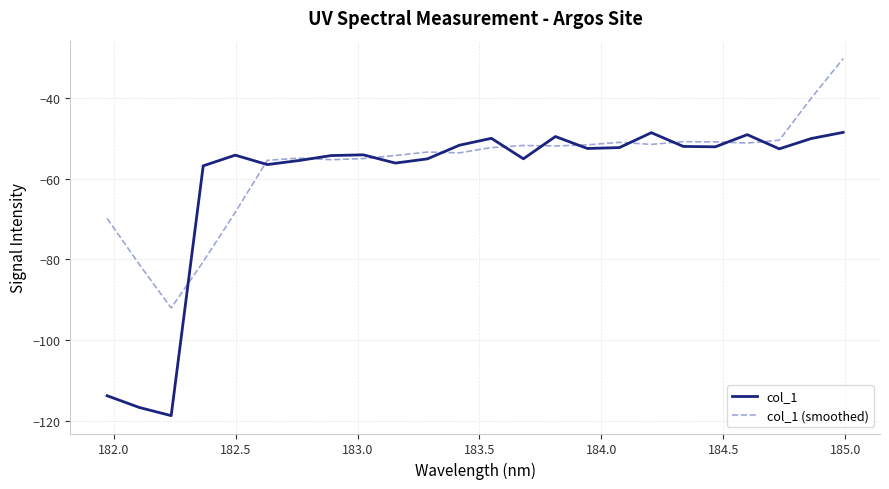

What is the minimum value for col_1?

-118.7